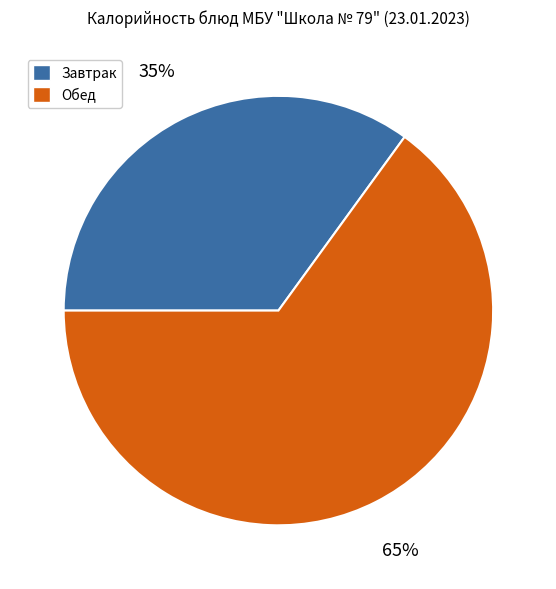

To the nearest percent, what is the average slice percentage?

50%